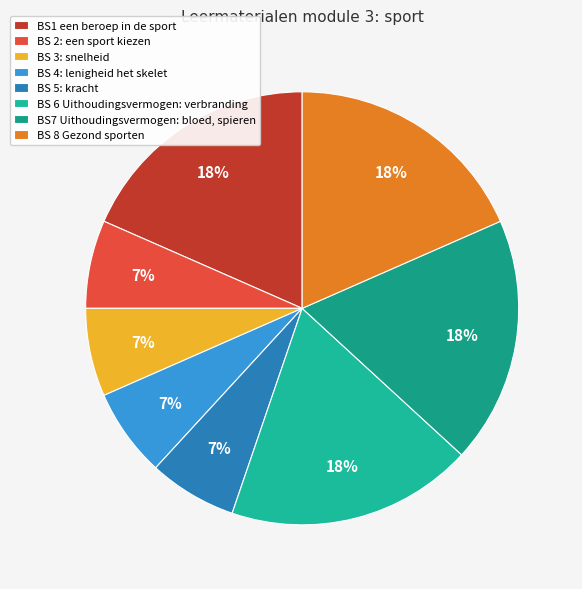

How many slices are in this pie chart?

8